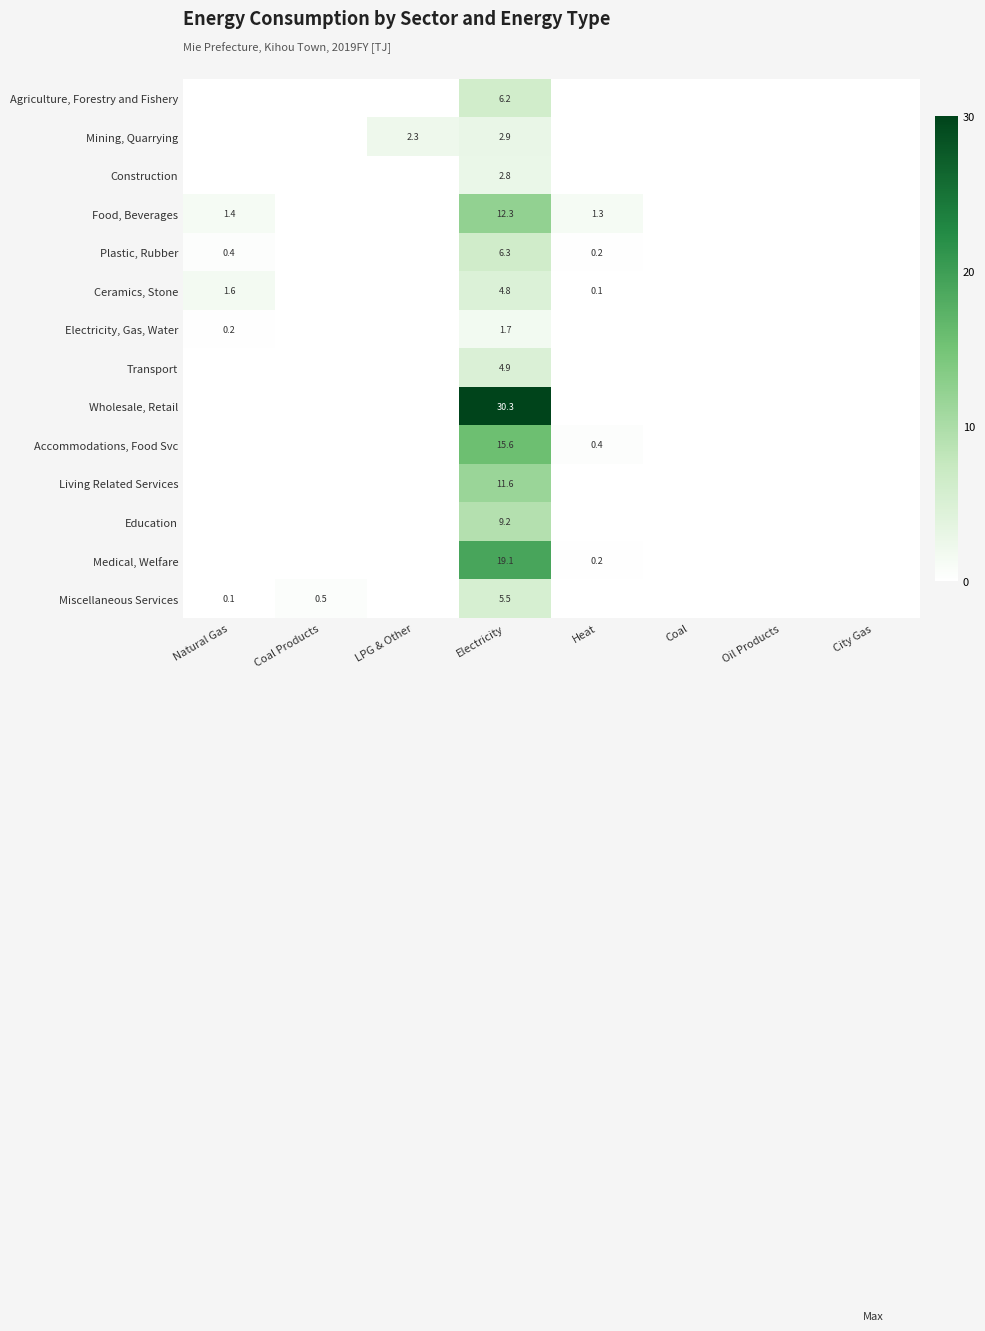

Is it true that Agriculture, Forestry and Fishery equals 6.2 at Electricity?

True